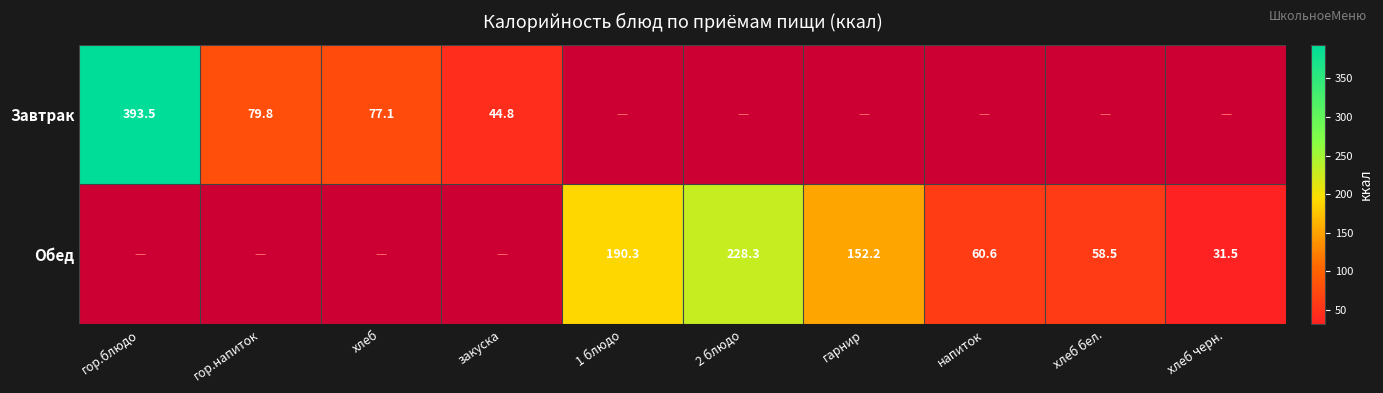

At which category does the chart reach its peak across all series?

гор.блюдо